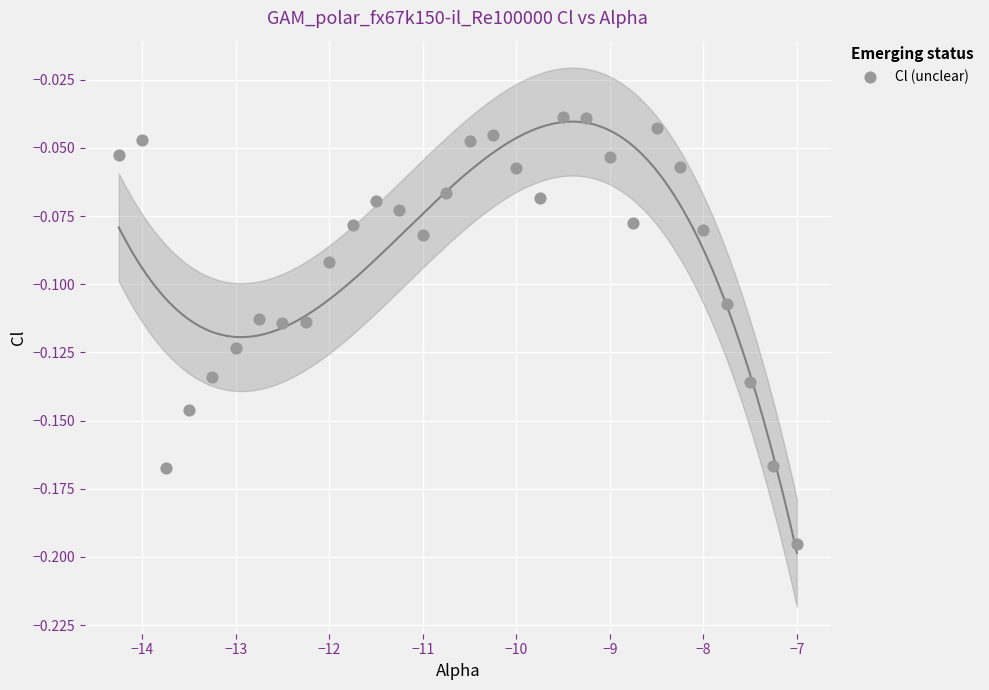

How many data points are displayed?

30